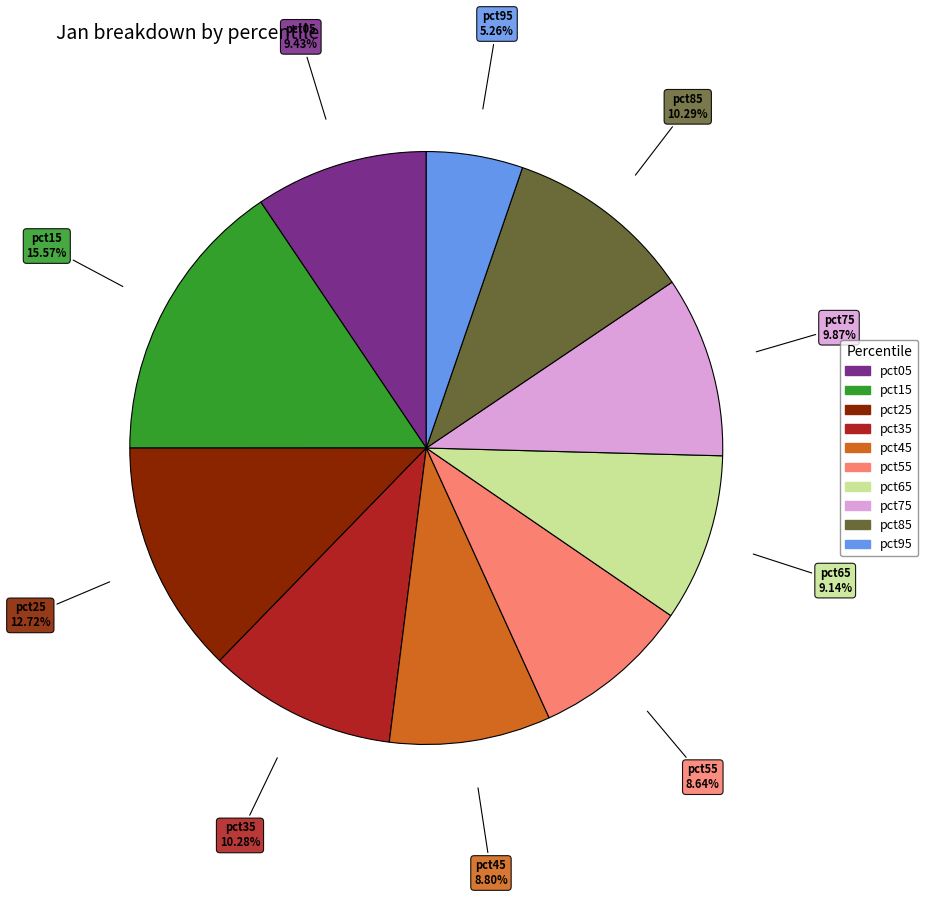

True or false: pct45 accounts for 9% of the total.

True